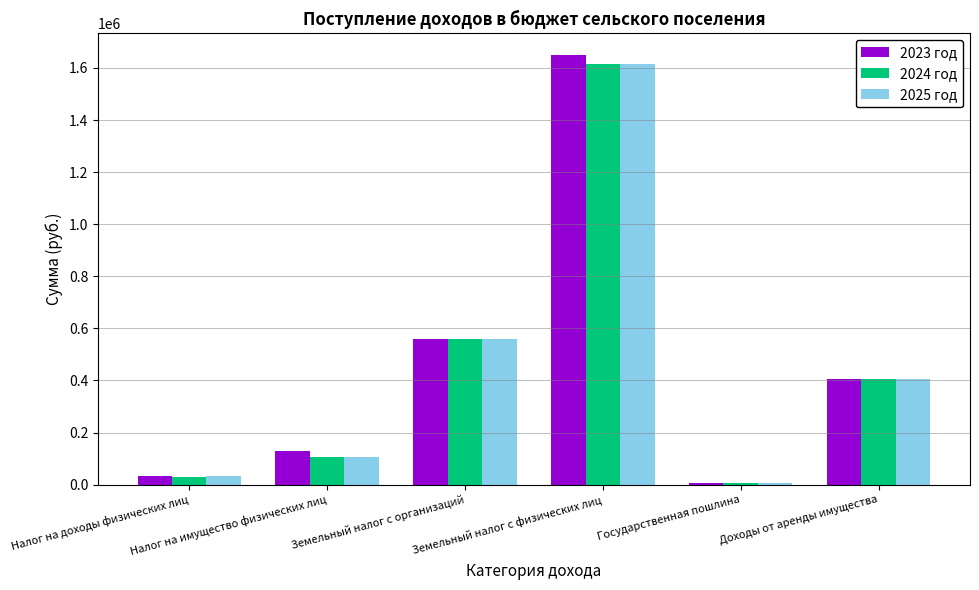

Does the chart contain stacked bars?

No